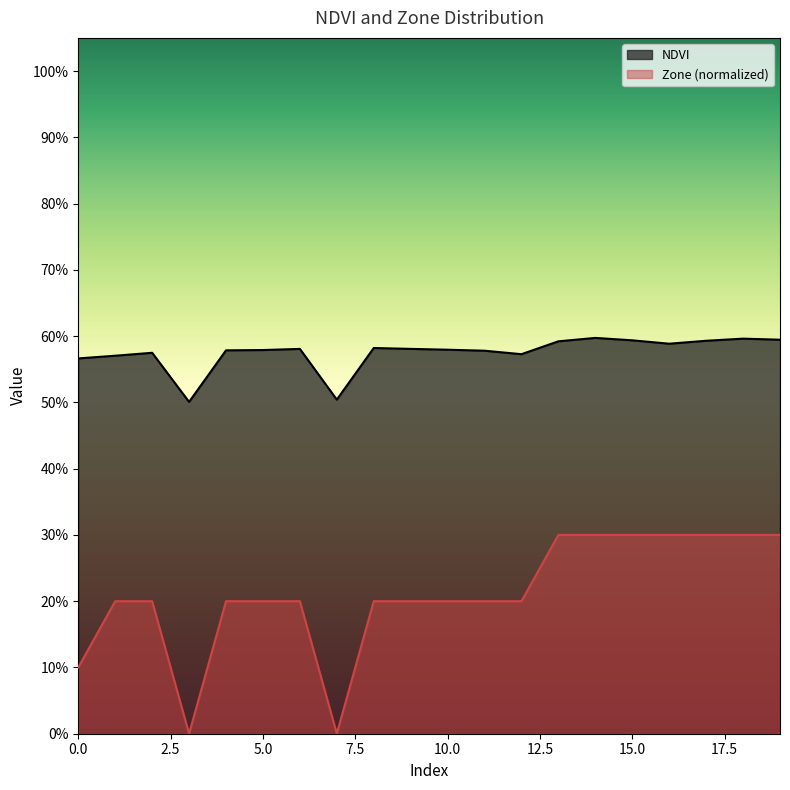

What is the value of the NDVI point at the 16th from the left?

0.6